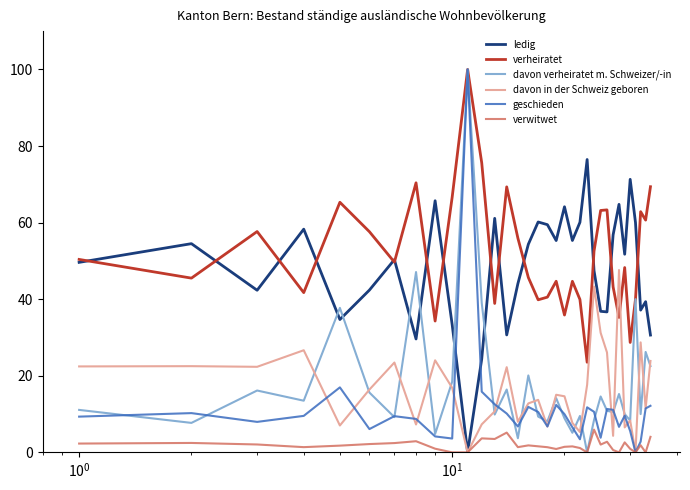

Is this an area chart (filled region under the line)?

No